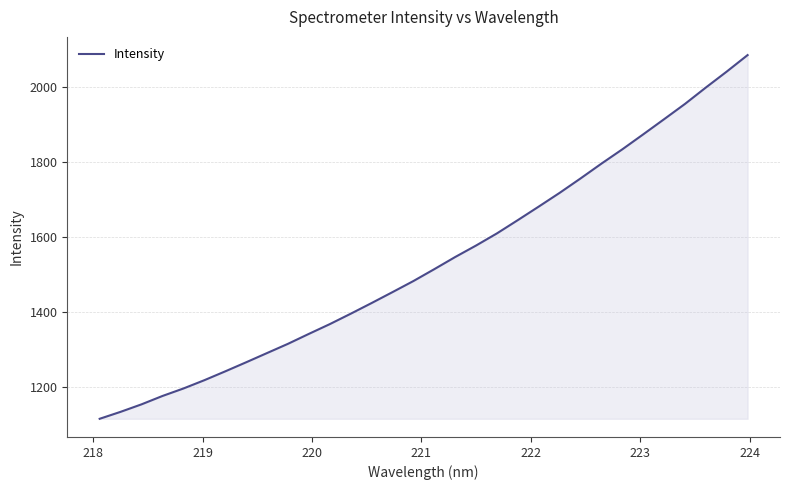

What is the greatest value displayed?

2085.1